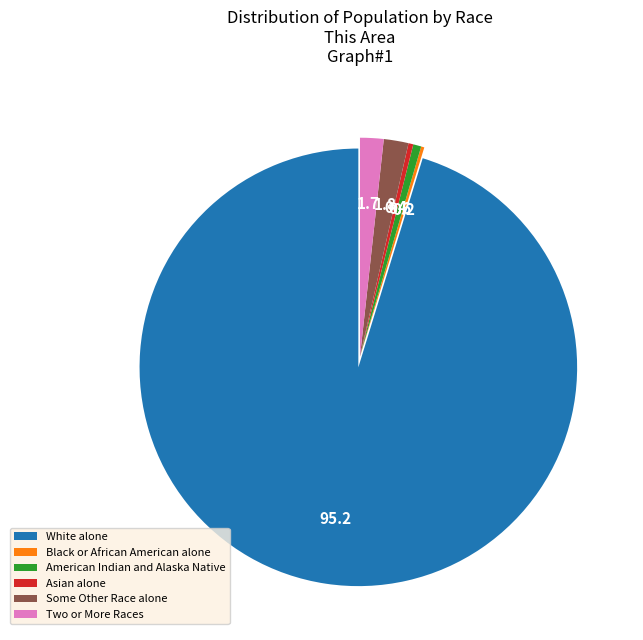

Does Asian alone represent more than half of the total?

No